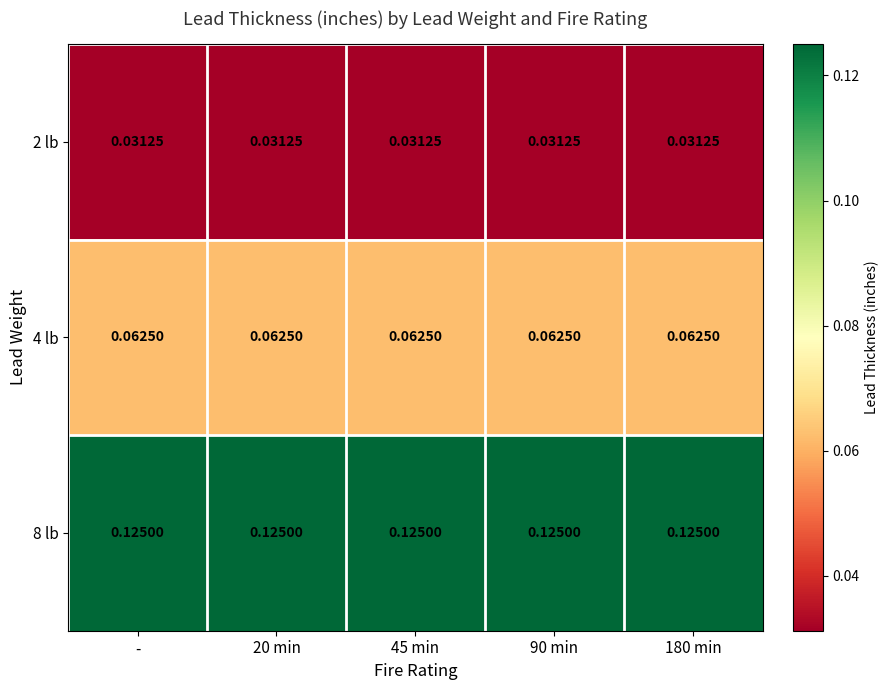

Is the value of 4 lb at - greater than the value of 8 lb at -?

No